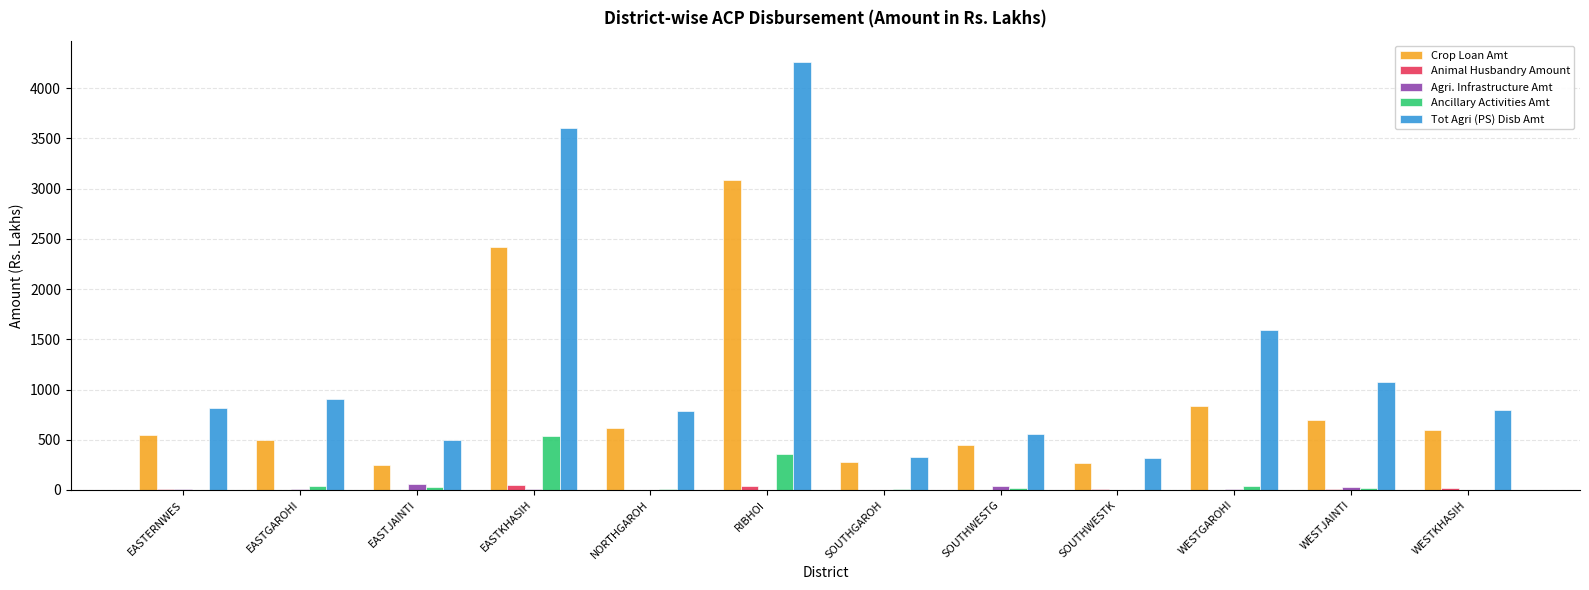

Between RIBHOI and SOUTHWESTG, which series saw the biggest shift?

Tot Agri (PS) Disb Amt